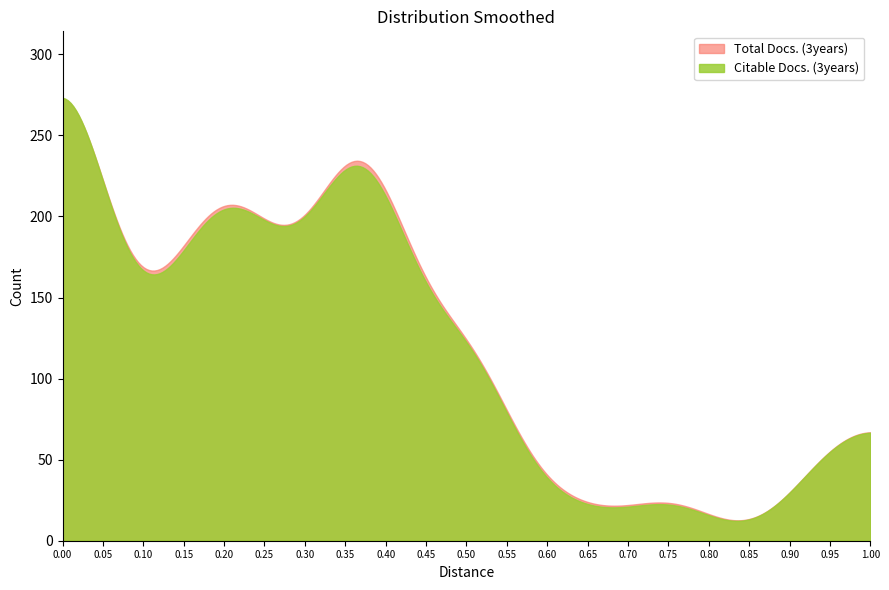

Which series has the largest range (max minus min)?

Citable Docs. (3years)